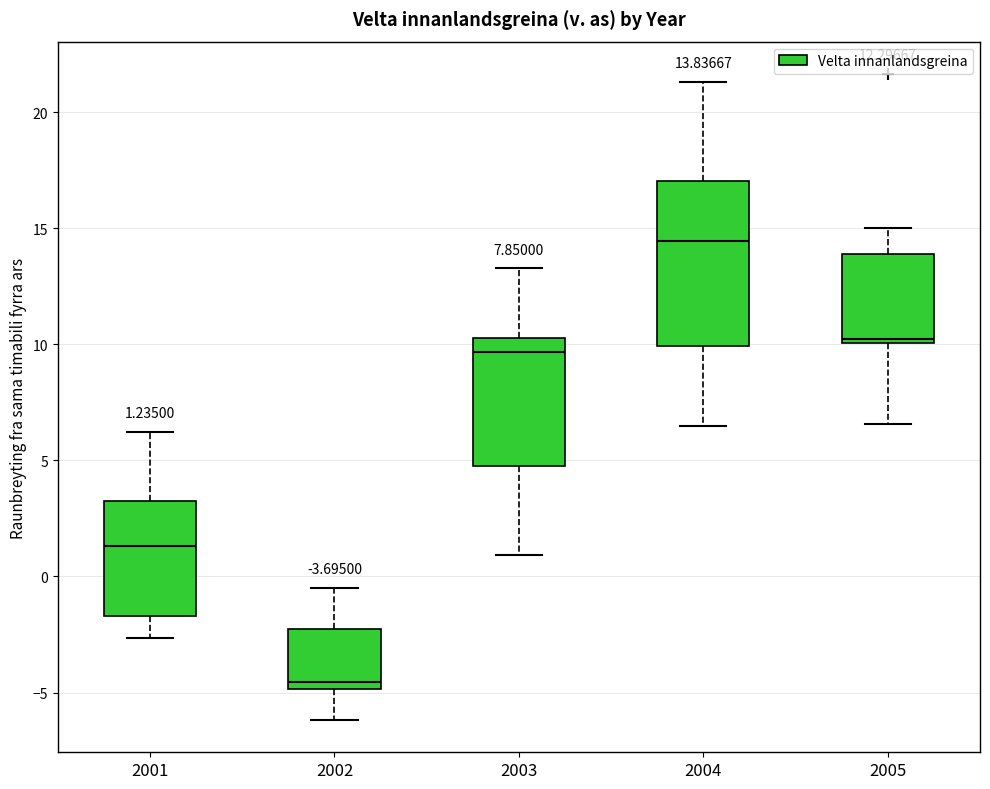

Which box's median line is the highest?

2004